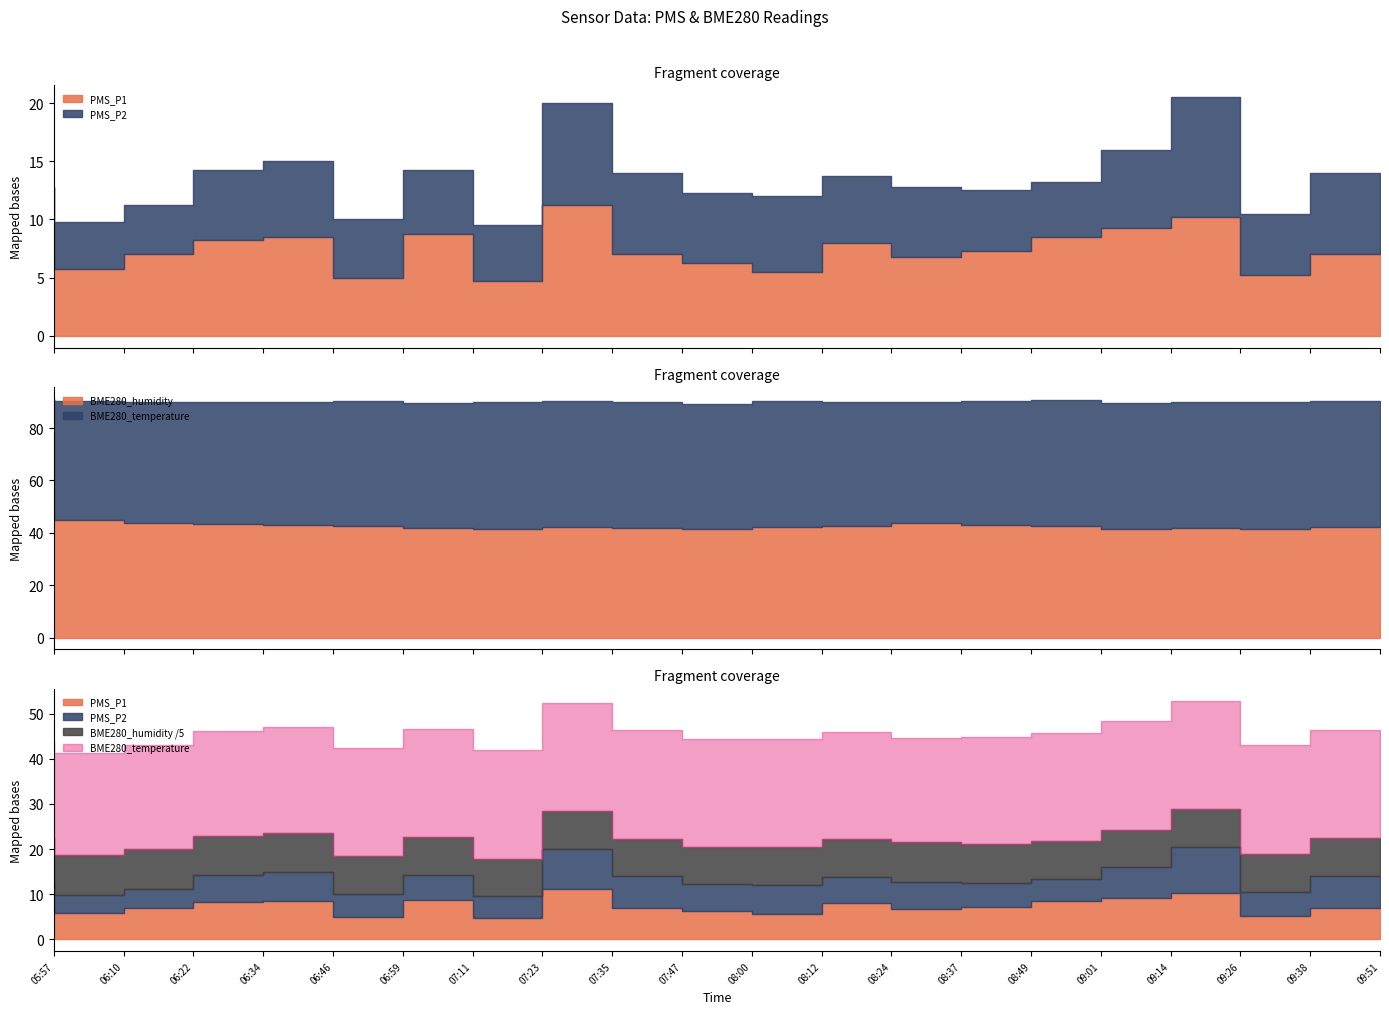

How many lines are shown in the chart?

4